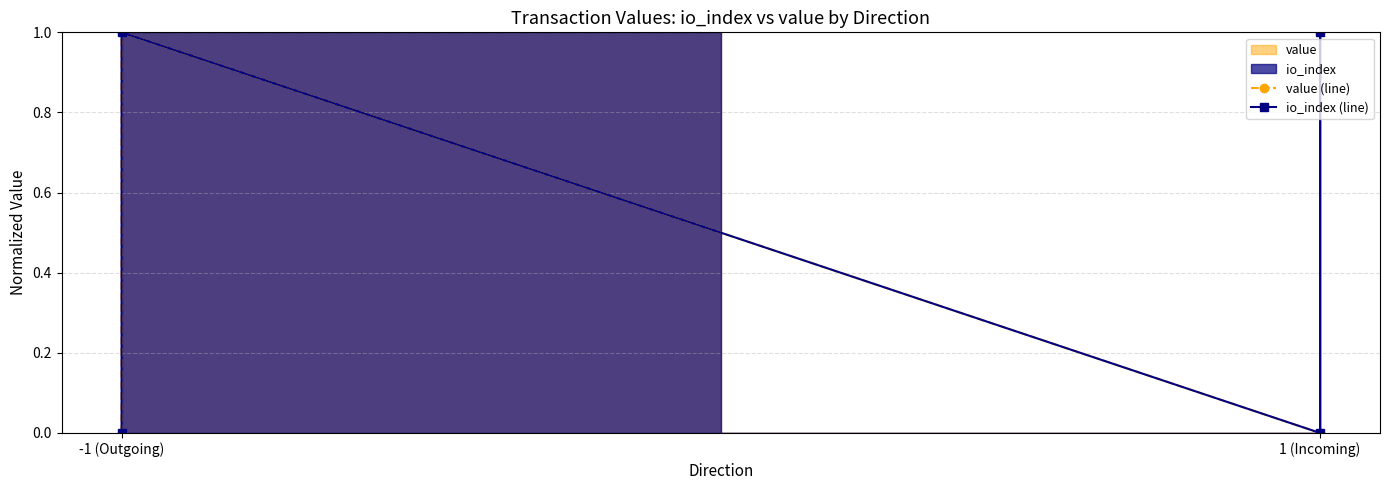

Which series has the largest total across all categories?

value (line)